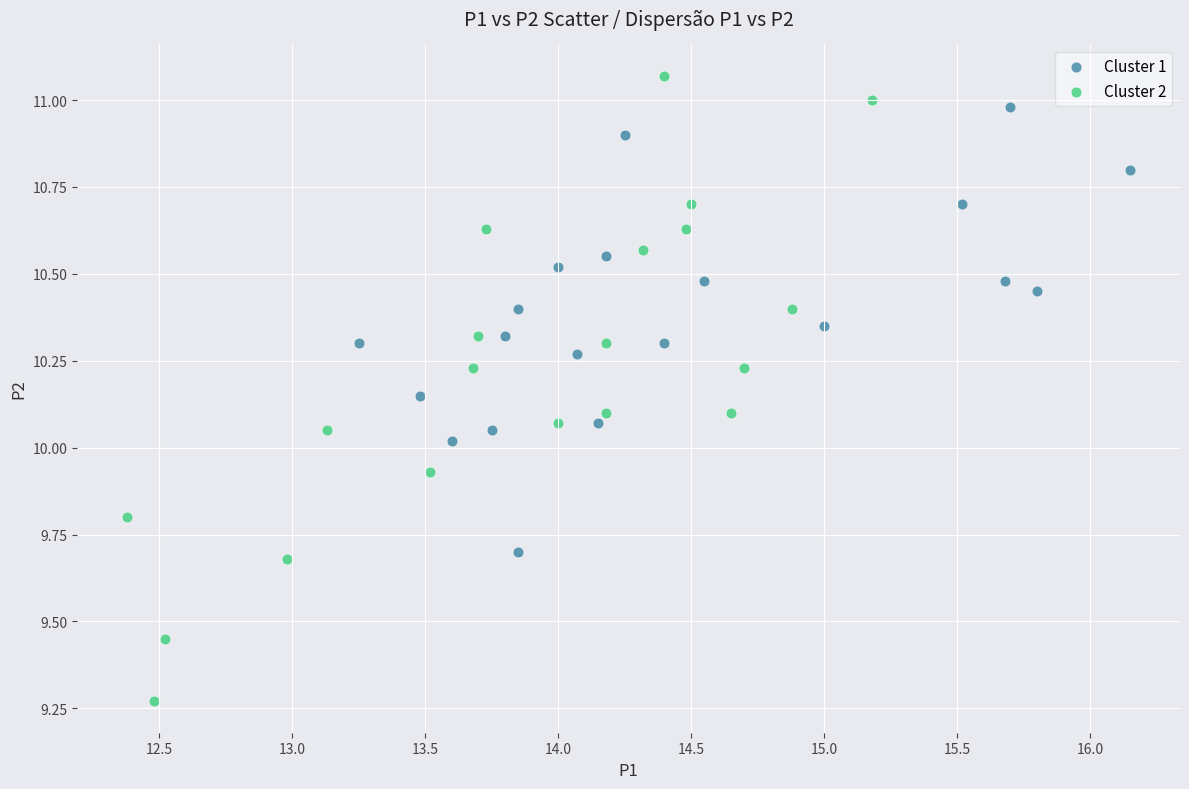

Which series contains the lowest Y value?

Cluster 2